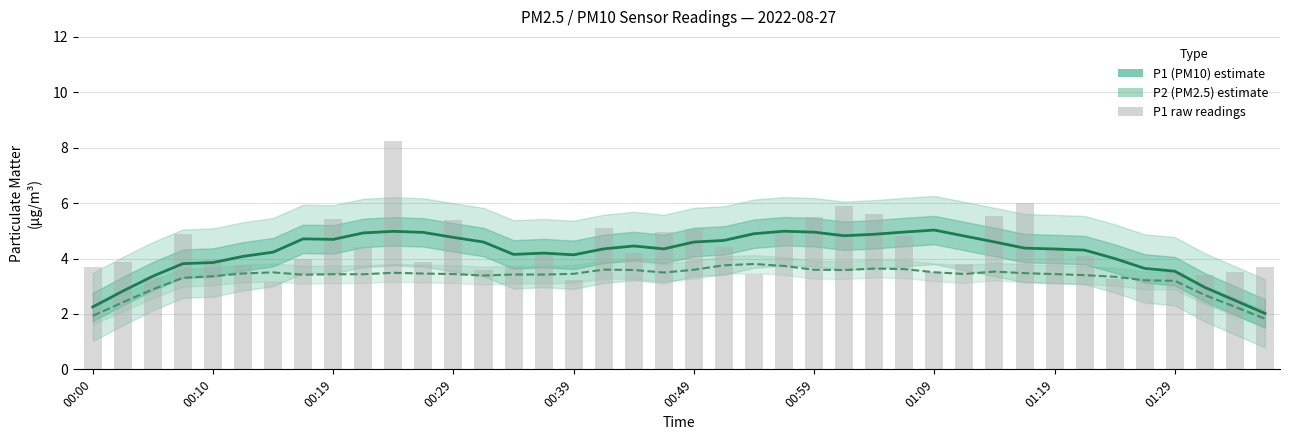

How many data points does each series have?

40